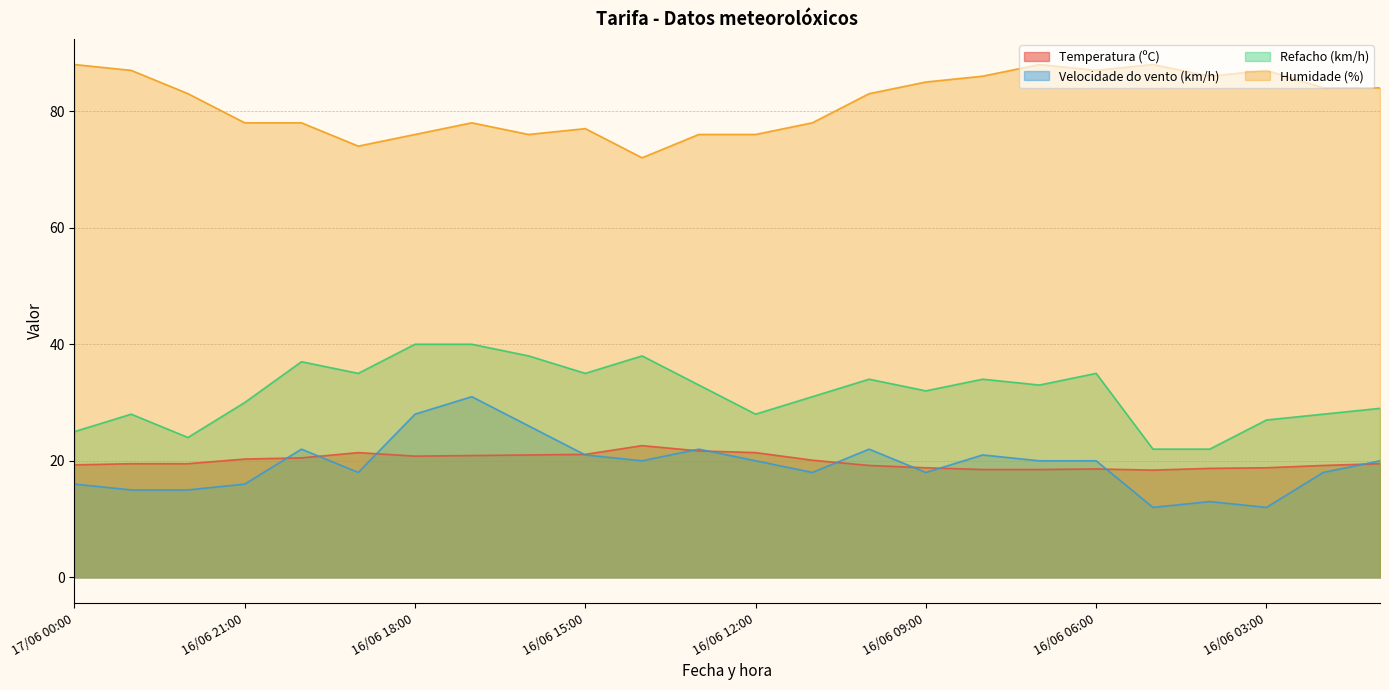

How many categories are shown in the chart?

24